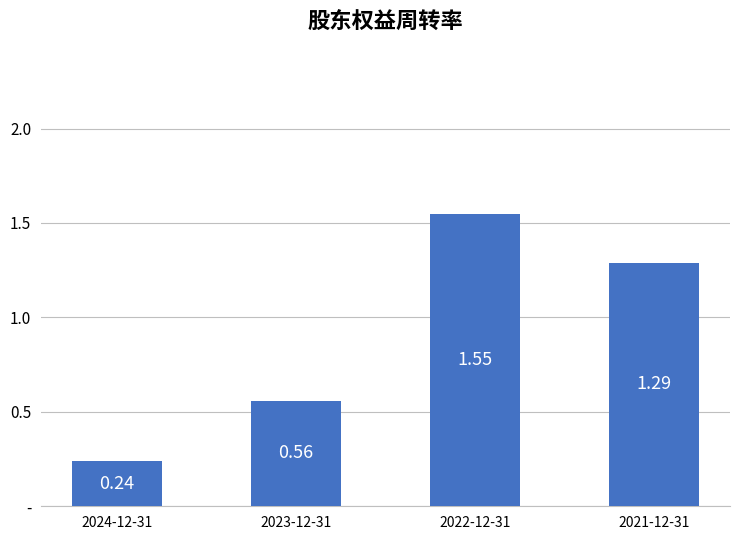

Are the bars horizontal?

No